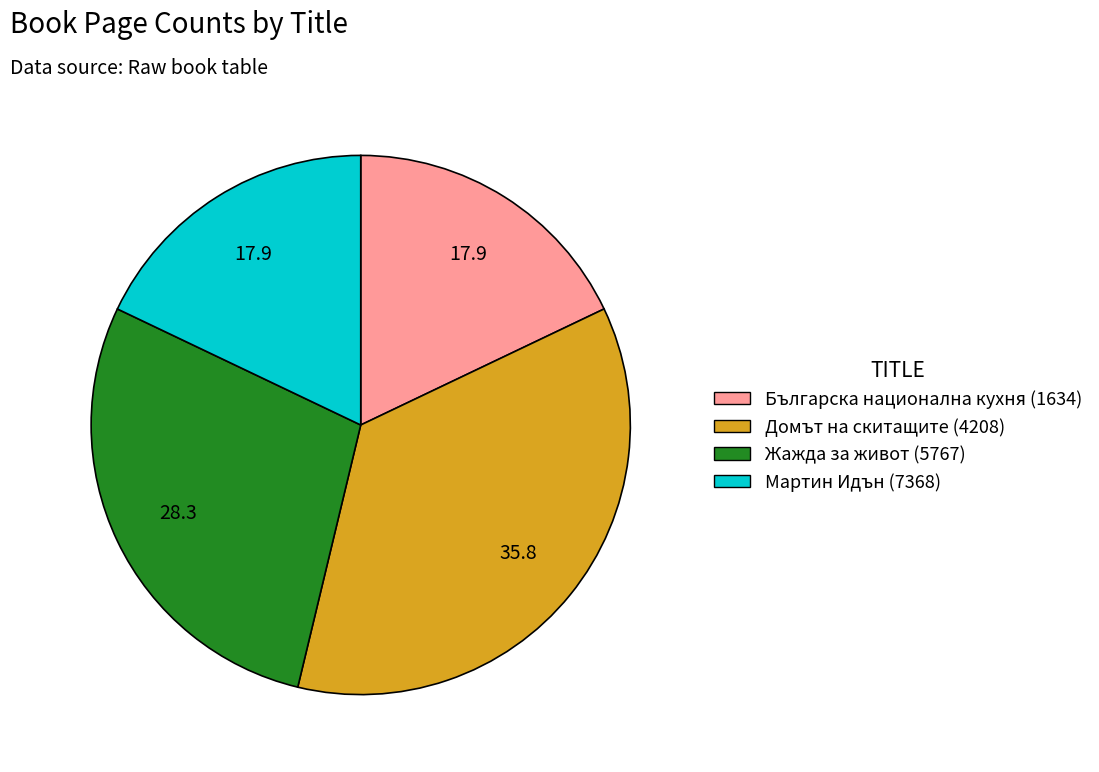

Combined, do Българска национална кухня (1634) and Мартин Идън (7368) account for over 50%?

No